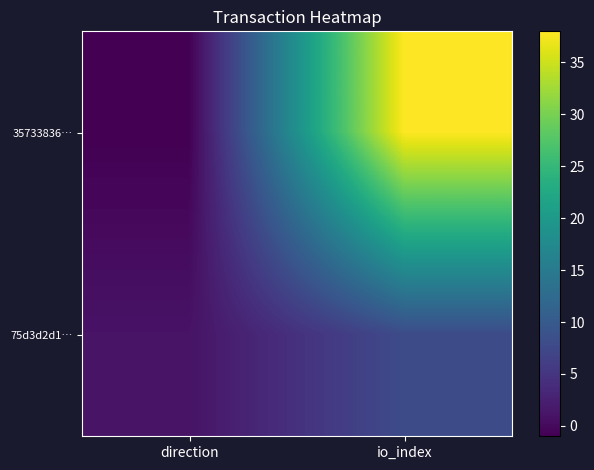

At how many categories does at least one series exceed 9?

1